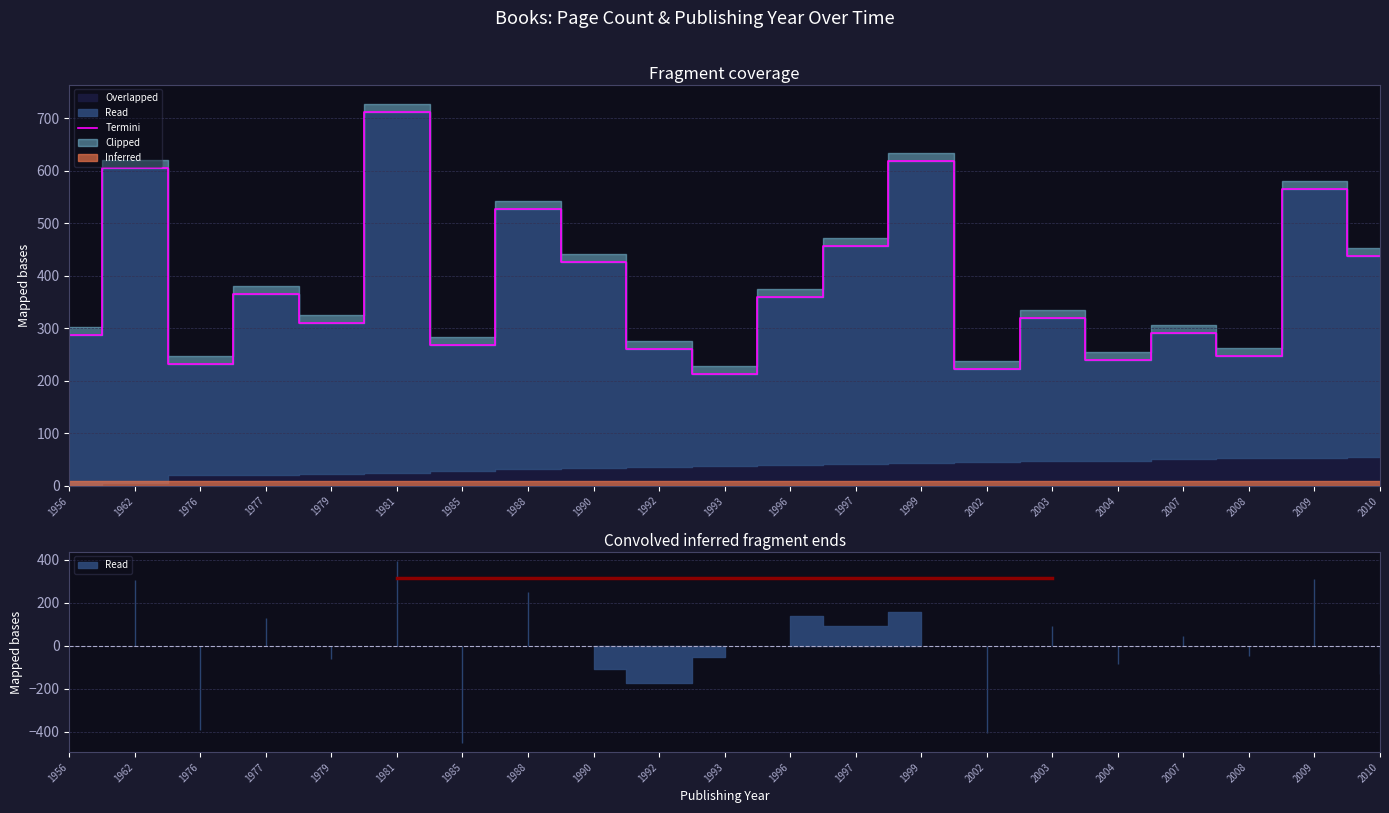

What is the difference between the maximum and second lowest values?

491